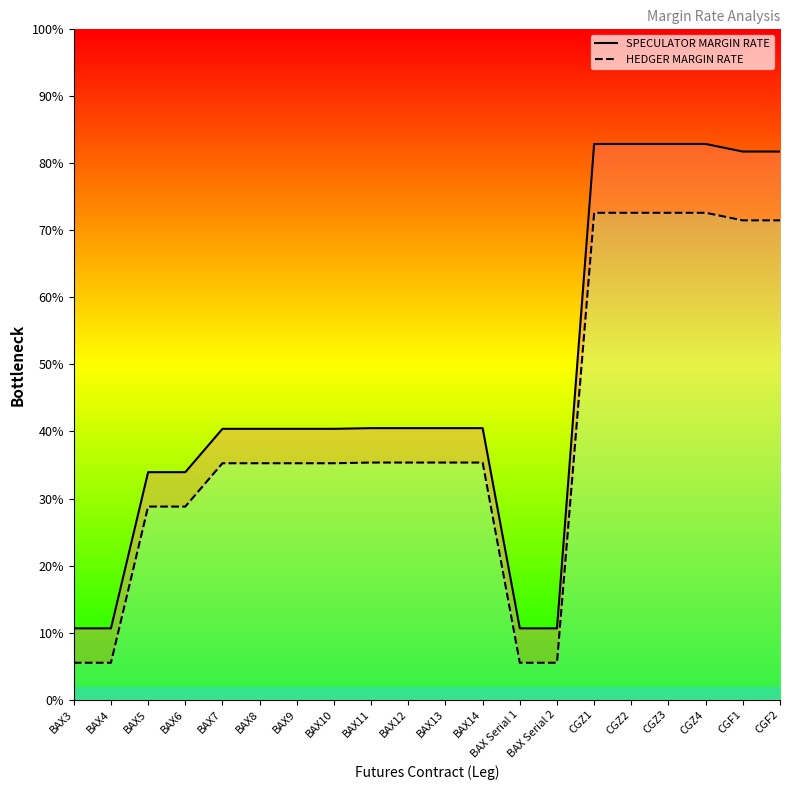

Which series has the largest total across all categories?

SPECULATOR MARGIN RATE